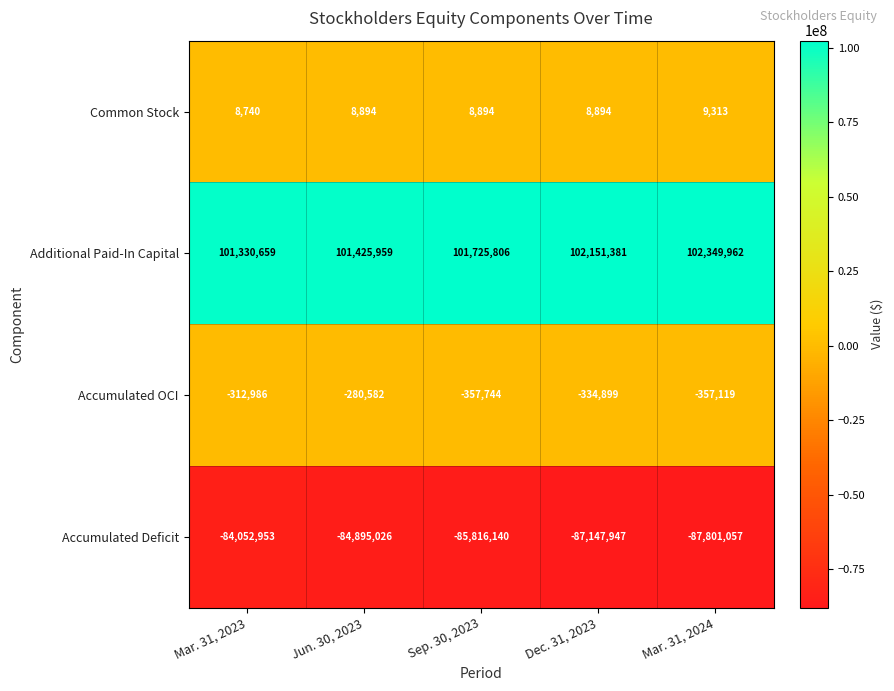

Between Jun. 30, 2023 and Mar. 31, 2024, which series saw the biggest shift?

Accumulated Deficit